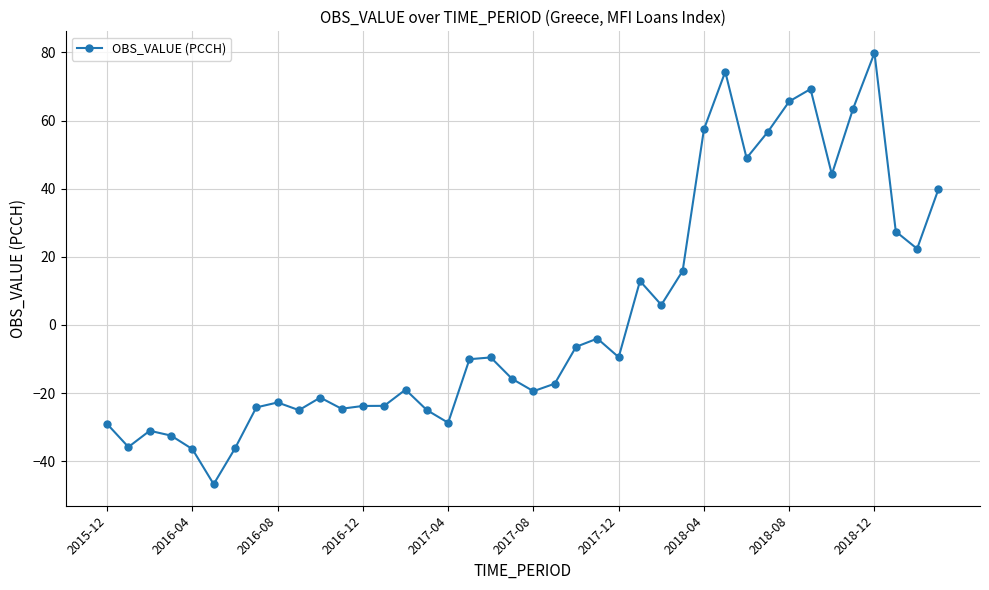

What is the average value?

2.7